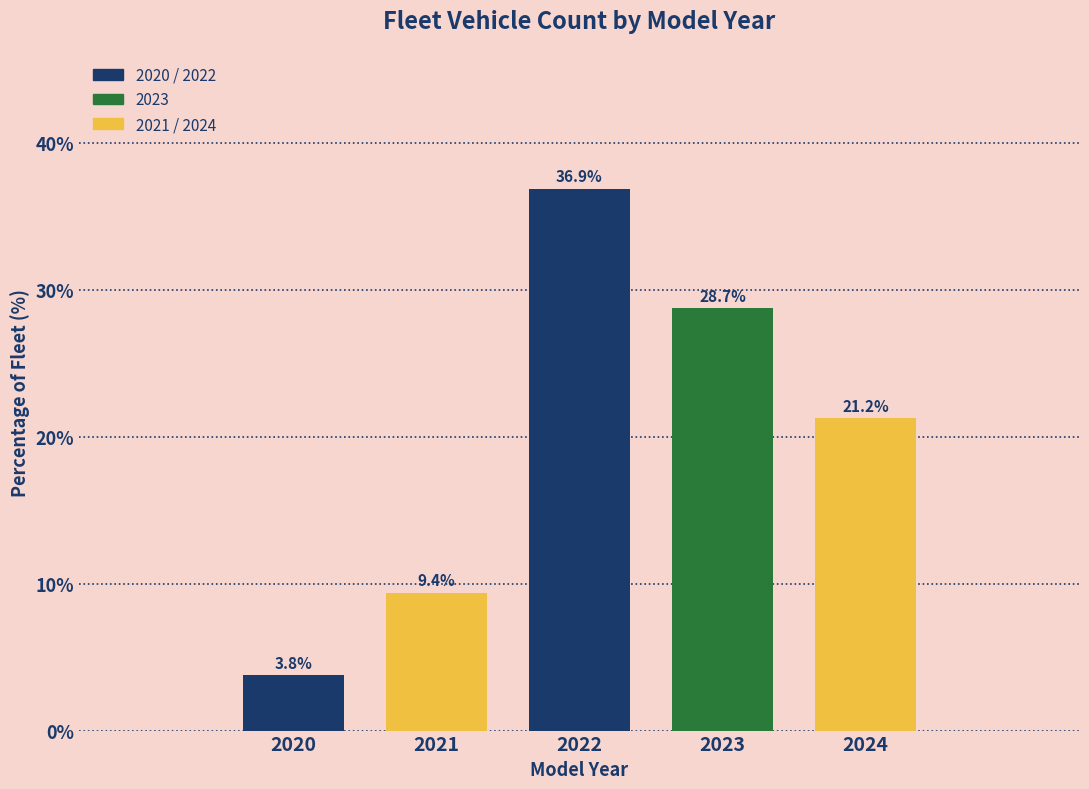

What is the approximate value at 2022?

36.9